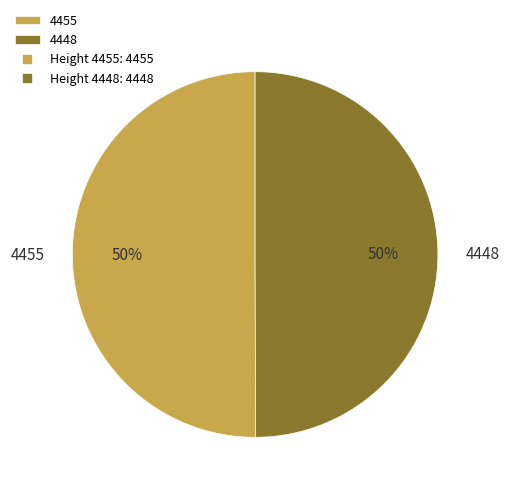

Combined, do 4455 and 4448 account for over 50%?

Yes